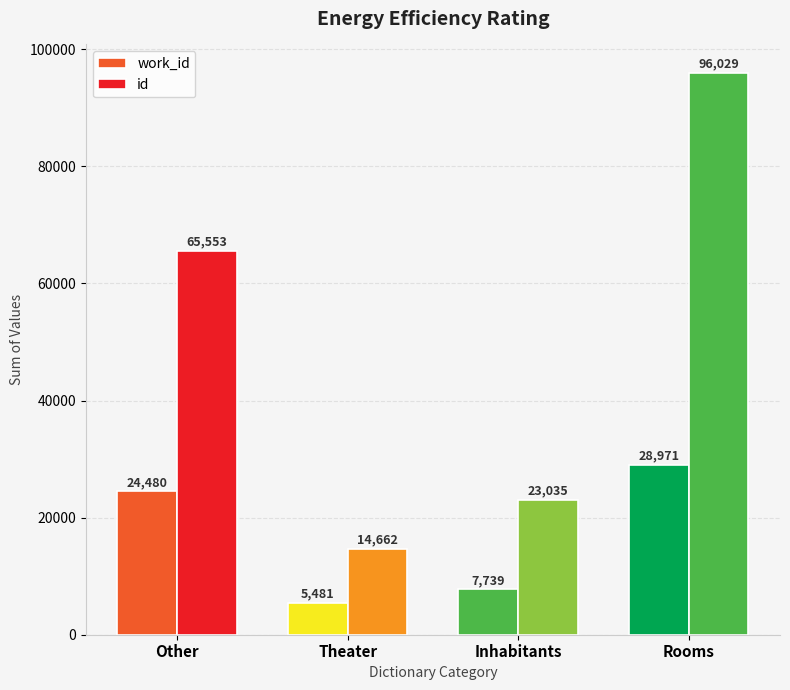

What is the lowest value of the work_id series?

5481